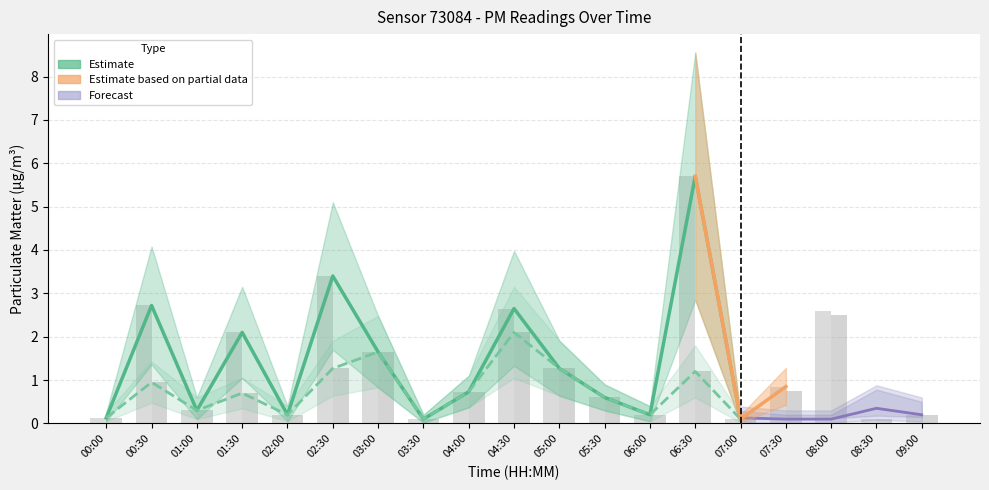

The value of P2 at 06:00 is 0.2. True or false?

True